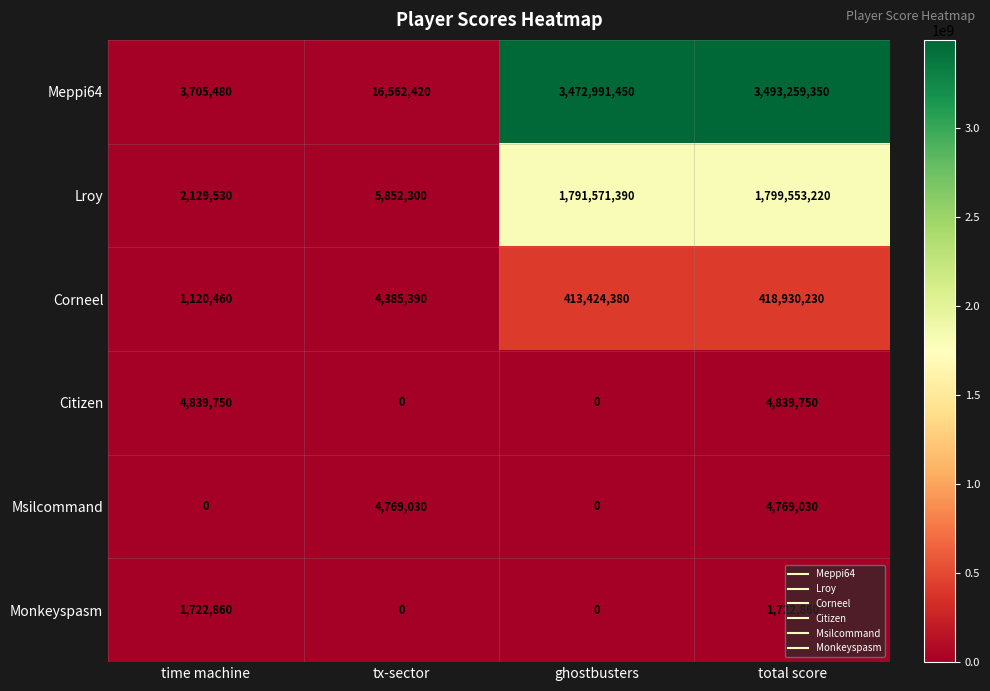

Is it true that Citizen equals 0 at tx-sector?

True